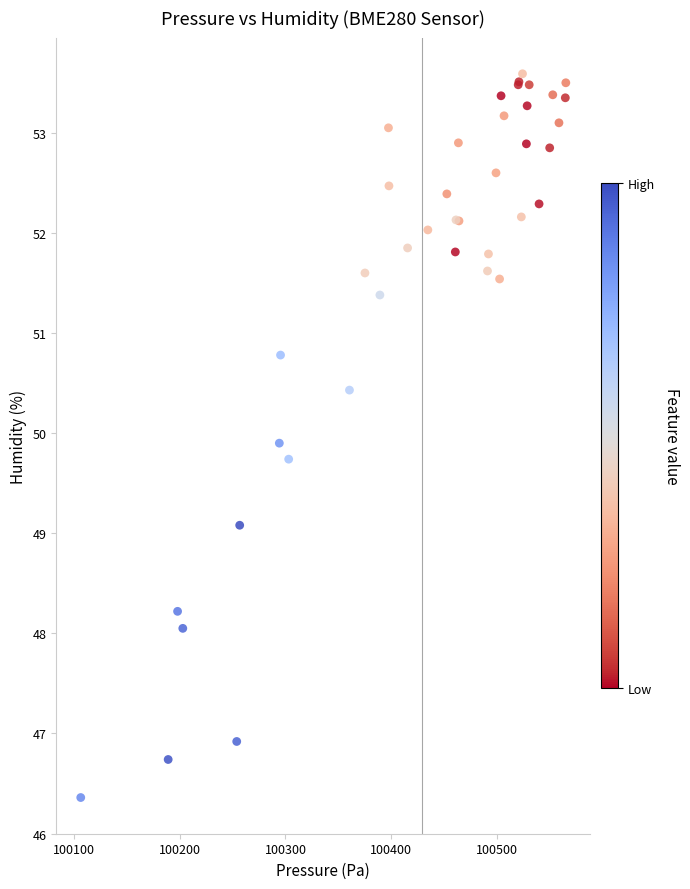

What Y value in the scatter plot is closest to 49?

49.1